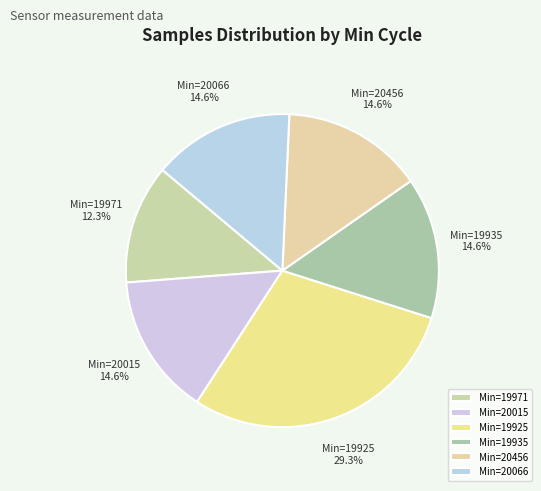

Does any single category account for the majority?

No